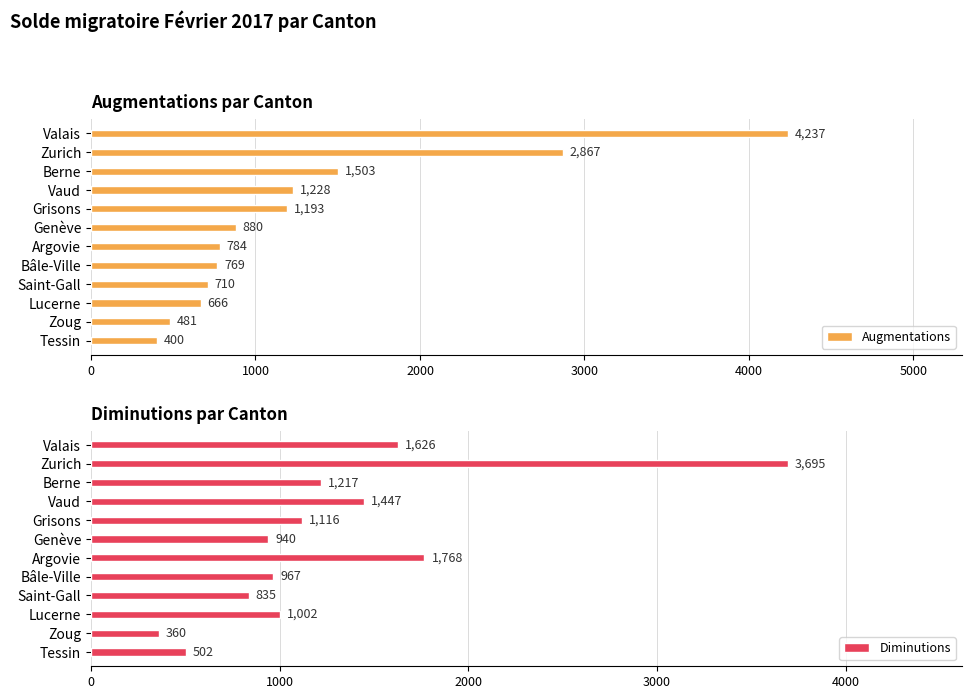

Is it true that Augmentations equals 164 at Bâle-Ville?

False